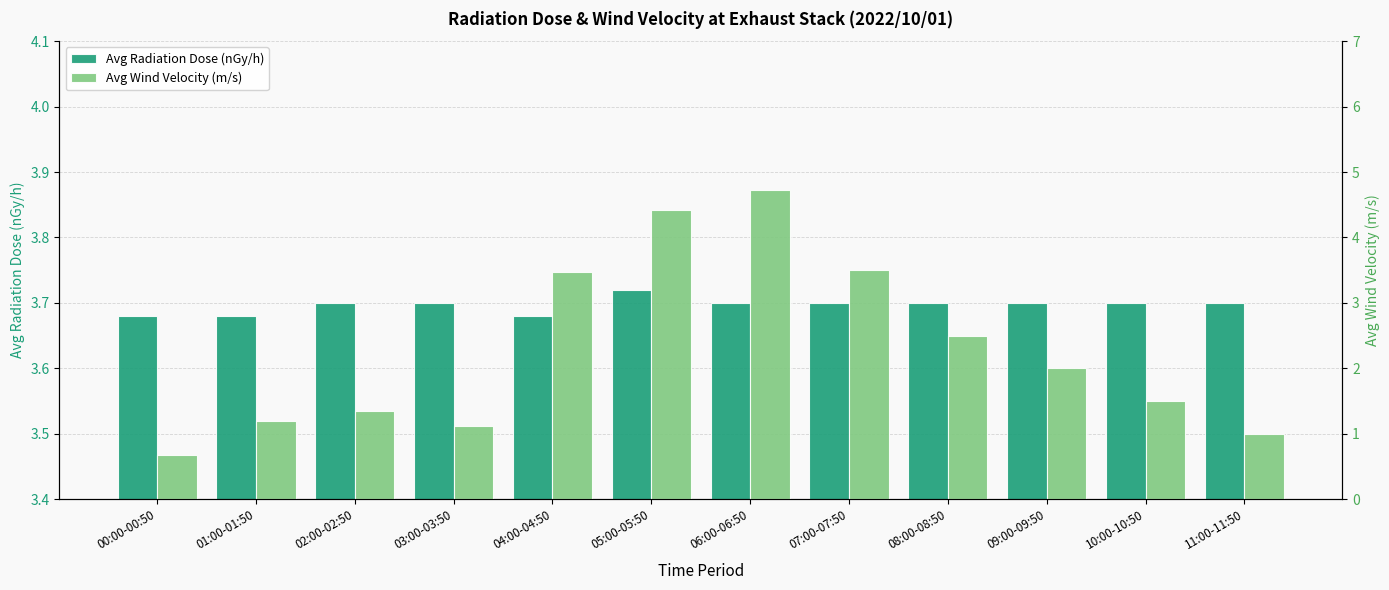

At which label does Avg Radiation Dose (nGy/h) reach its minimum?

00:00-00:50